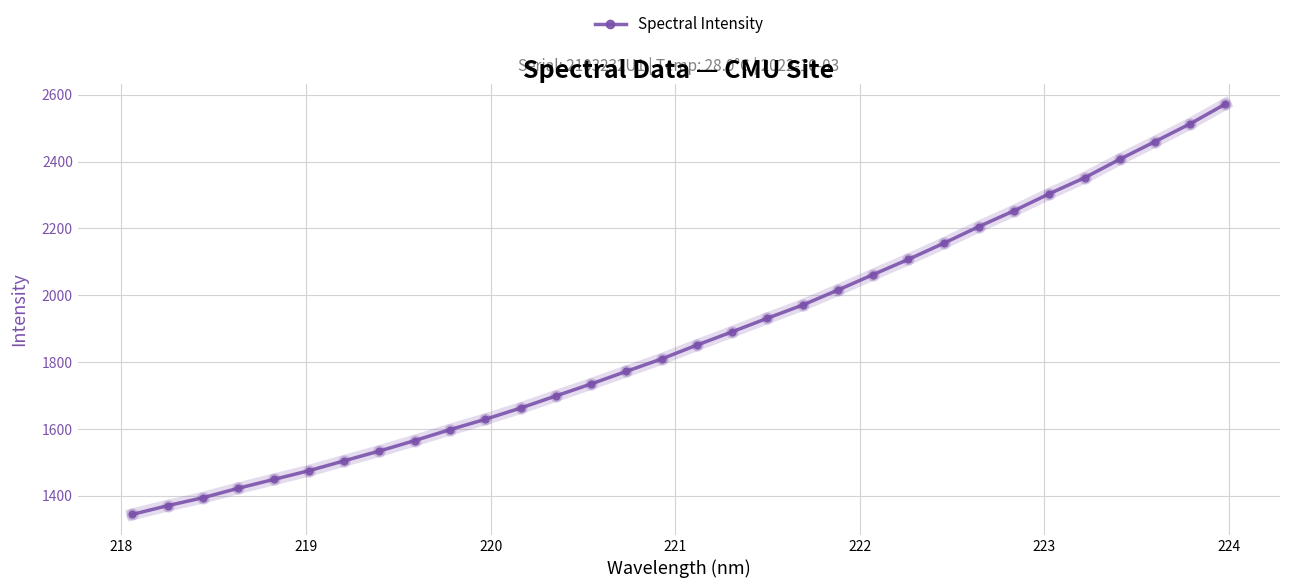

What is the value of the 15th point from the left?

1772.5